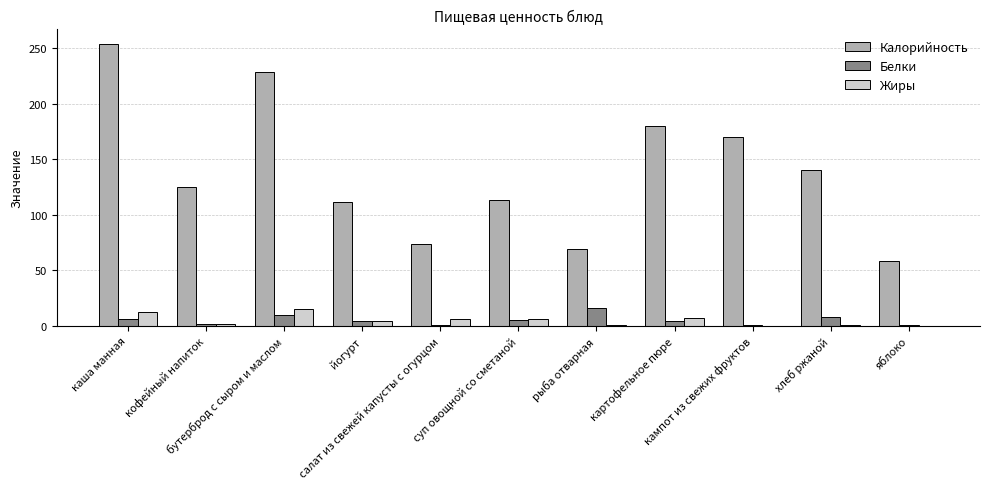

Which series has the largest total across all categories?

Калорийность